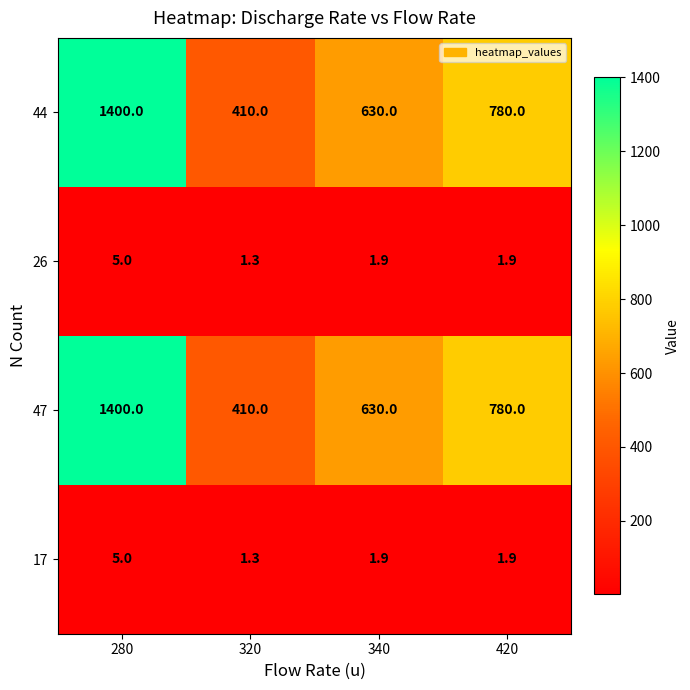

At which category is the sum across all series the highest?

280